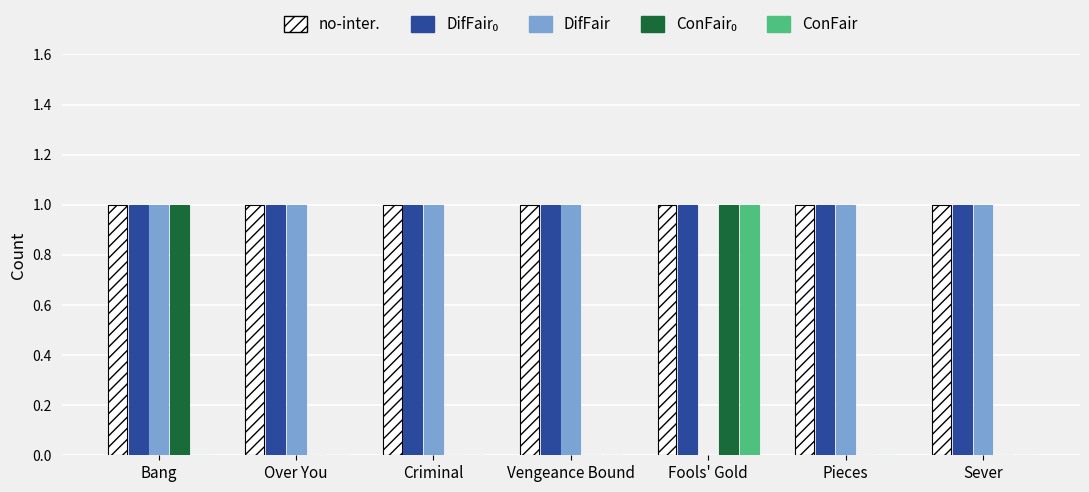

The no-inter. series shows 1 at Over You. True or false?

True